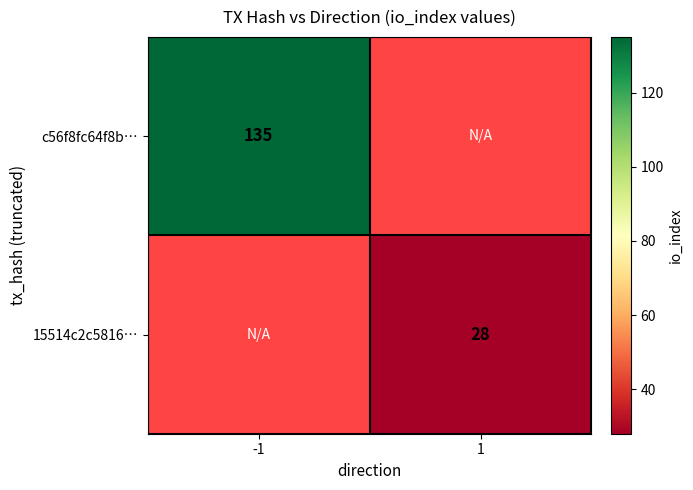

True or false: c56f8fc64f8b… has a value of 226 at -1.

False